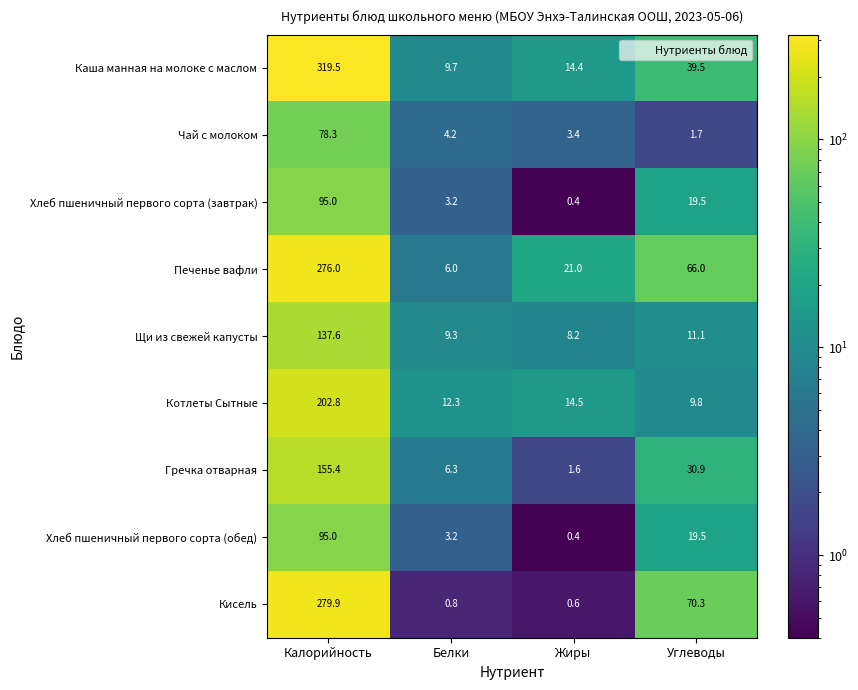

How many data points does each series have?

4